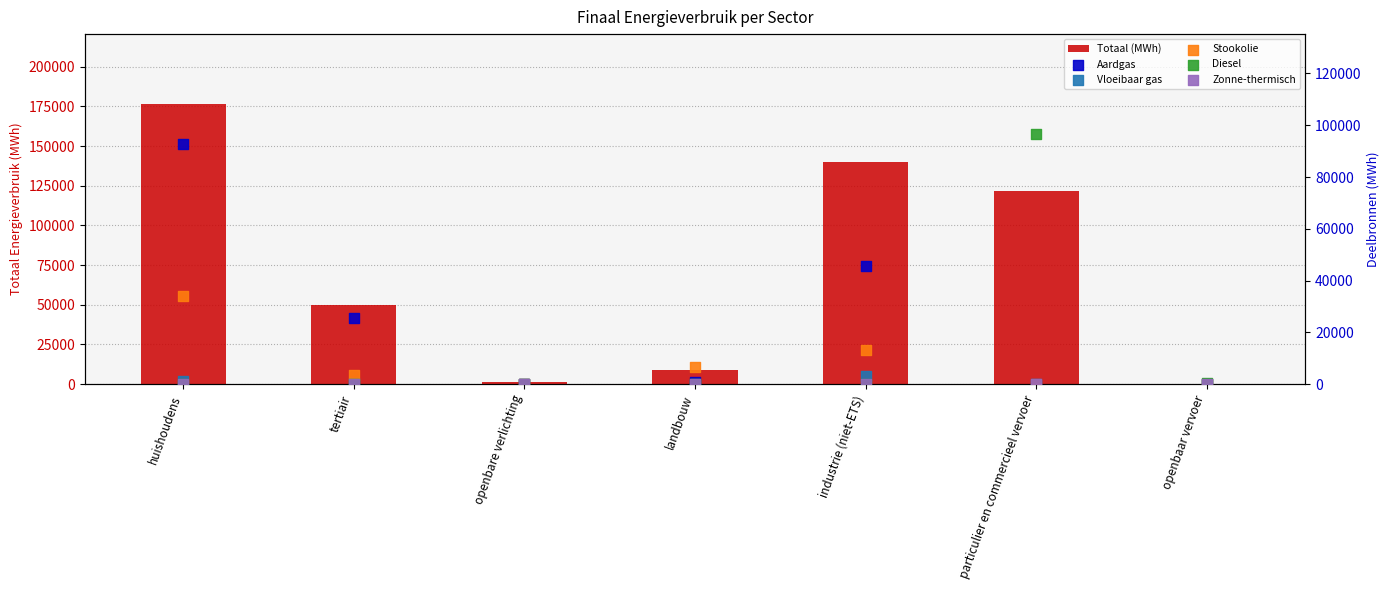

Which series reaches the maximum Y coordinate?

Totaal (MWh)